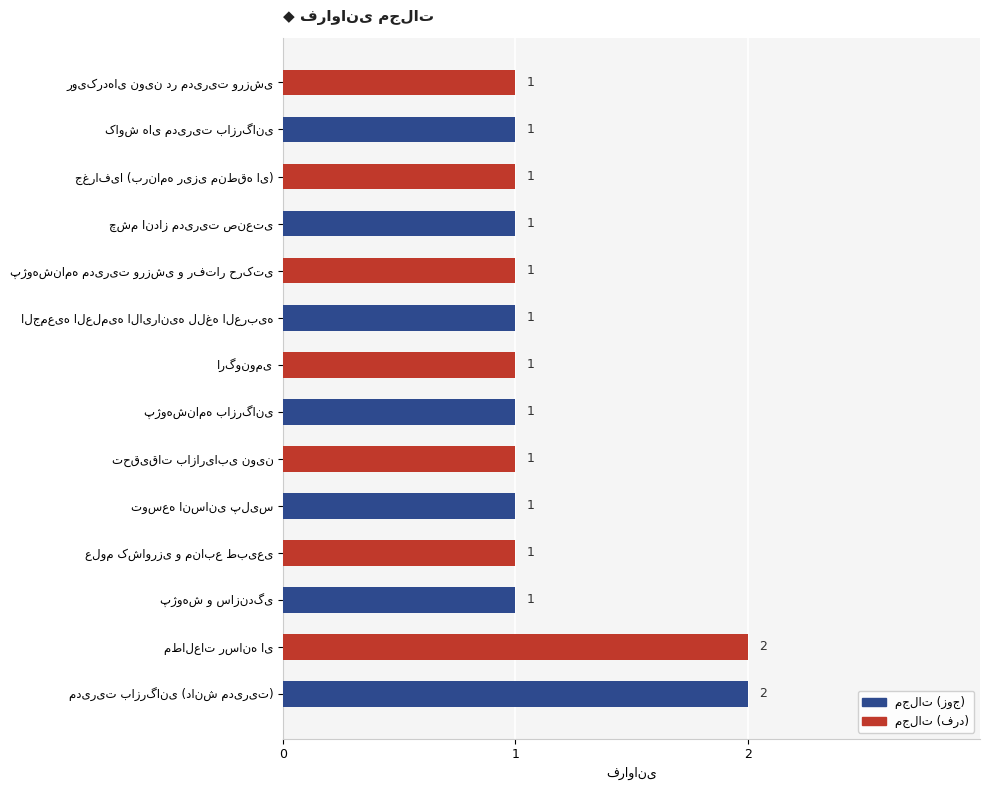

What is the sum of all values?

16